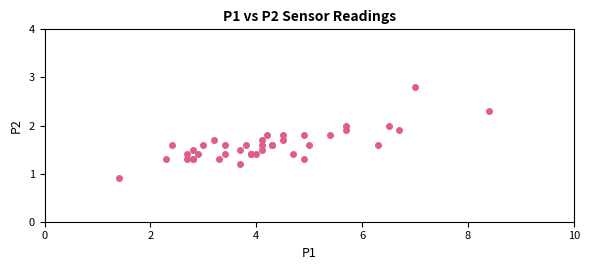

What Y value in the scatter plot is closest to 1?

0.9